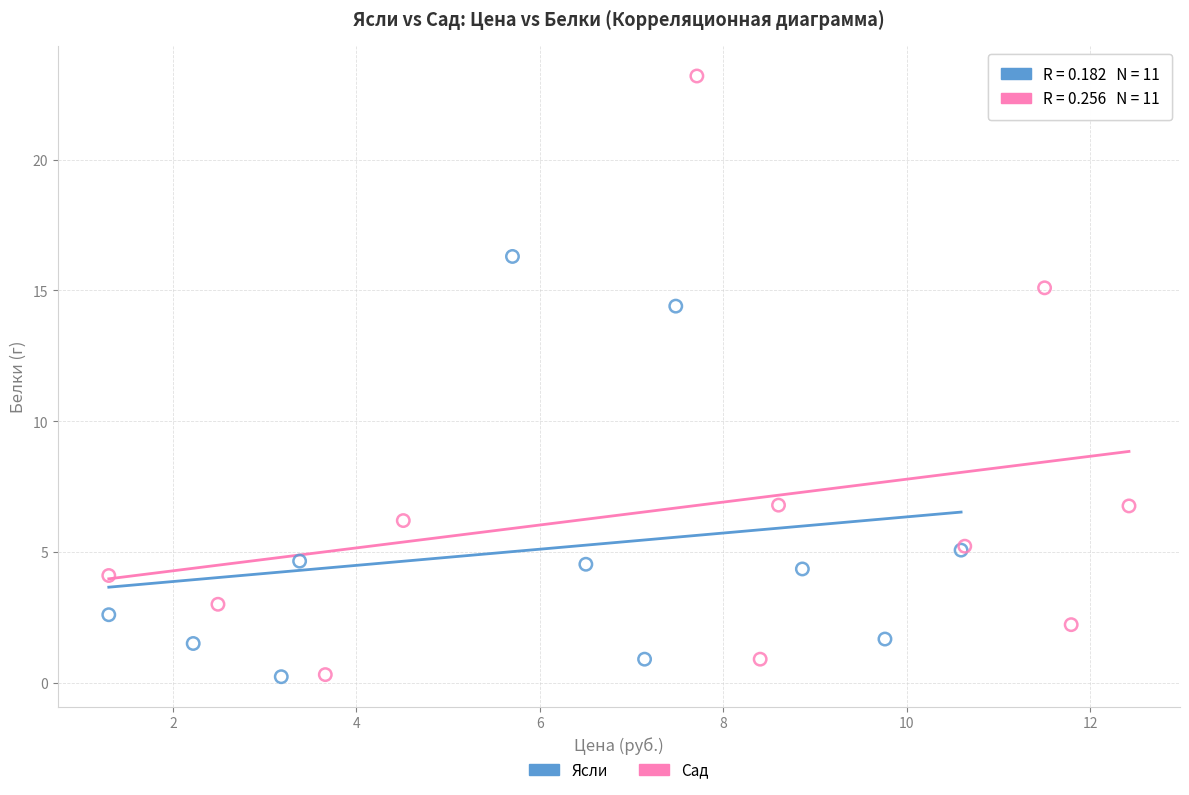

Which series reaches the maximum Y coordinate?

Сад